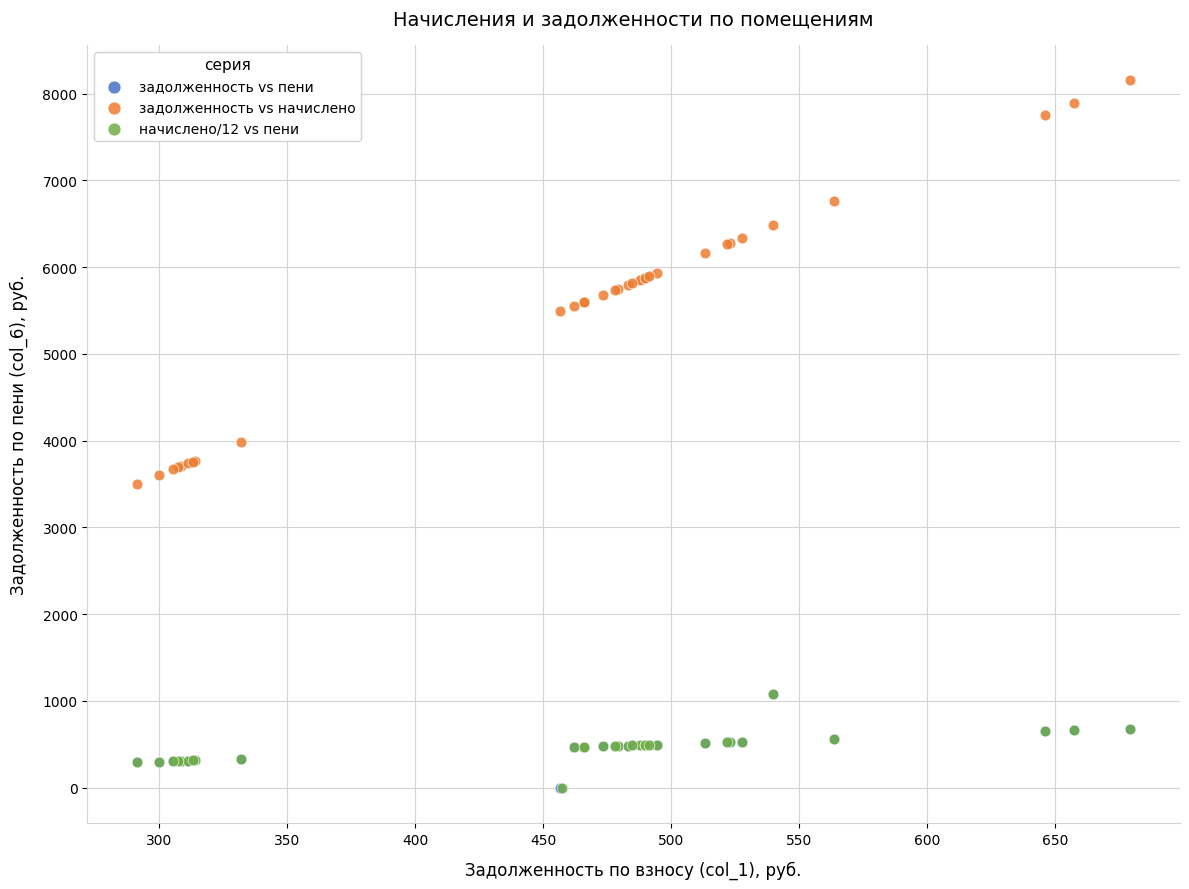

Which series reaches the maximum Y coordinate?

задолженность vs начислено